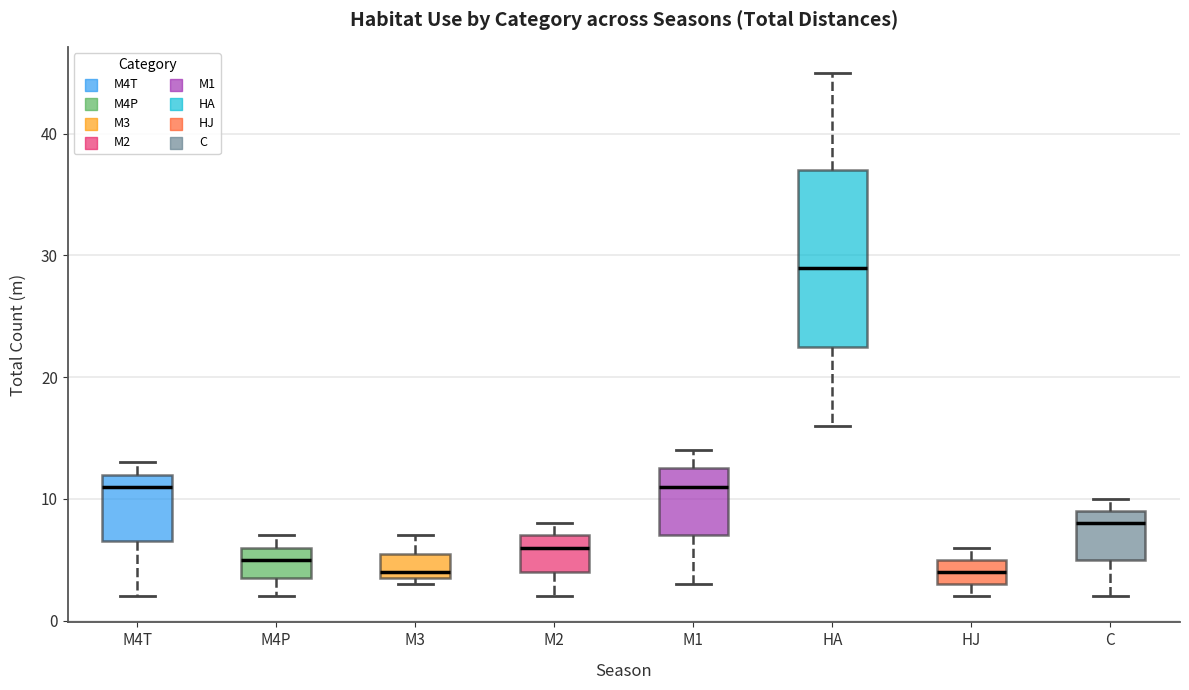

Reading left to right, transcribe this box plot: for each box, give where its median line is, the range the box spans, and where its two whiskers end, as read against the y-axis. The values are not printed on the chart, so give them approximately, as read against the axis.

M4T: median 11, box 7 to 12, whiskers 2 to 13
M4P: median 5, box 4 to 6, whiskers 2 to 7
M3: median 4 (just above the box's lower edge), box 4 to 6, whiskers 3 to 7
M2: median 6, box 4 to 7, whiskers 2 to 8
M1: median 11, box 7 to 13, whiskers 3 to 14
HA: median 29, box 23 to 37, whiskers 16 to 45
HJ: median 4, box 3 to 5, whiskers 2 to 6
C: median 8, box 5 to 9, whiskers 2 to 10